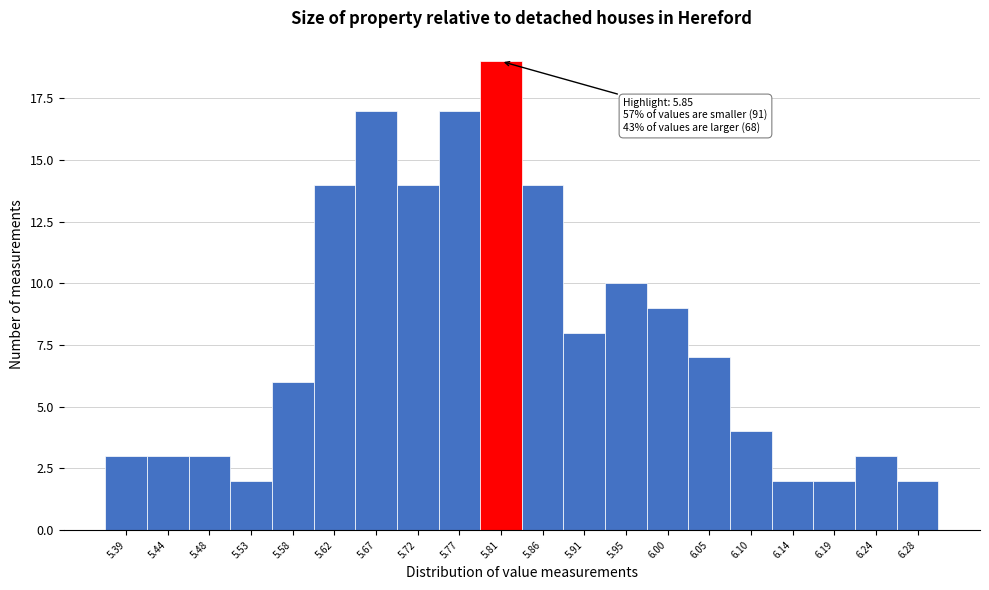

Reading left to right, what are all the values shown in this chart?

3	3	3	2	6	14	17	14	17	19	14	8	10	9	7	4	2	2	3	2